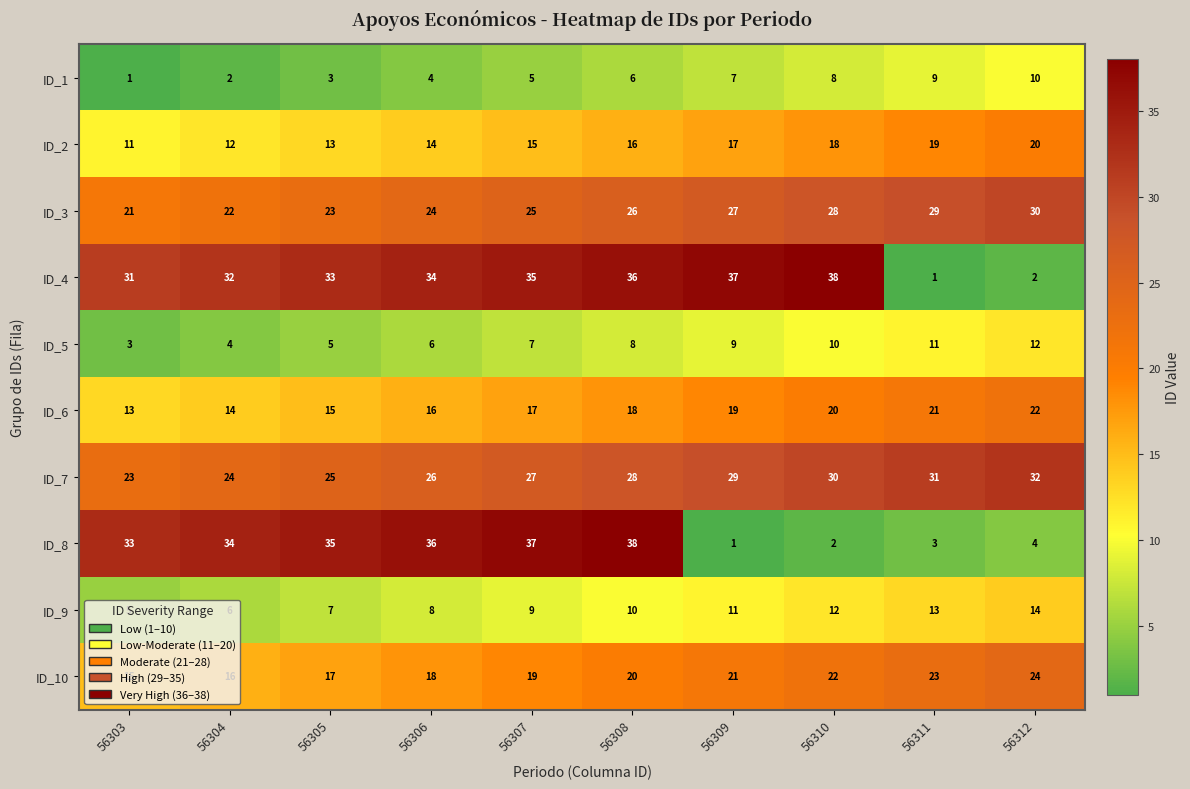

True or false: ID_2 has a value of 15 at 56307.

True